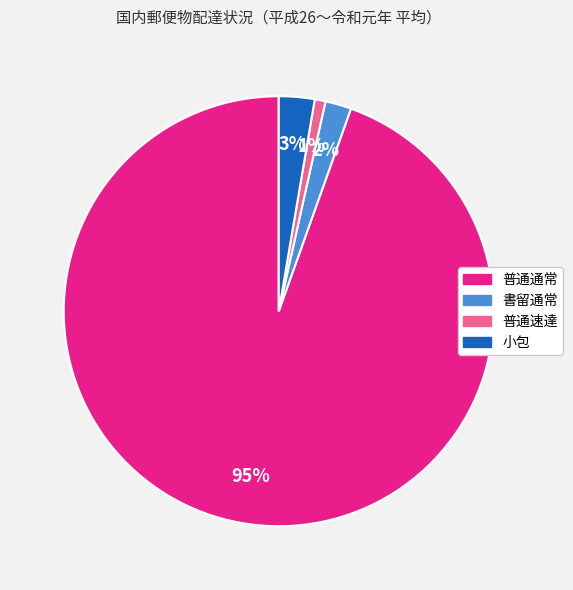

Rank the categories by value from lowest to highest.

普通速達, 書留通常, 小包, 普通通常